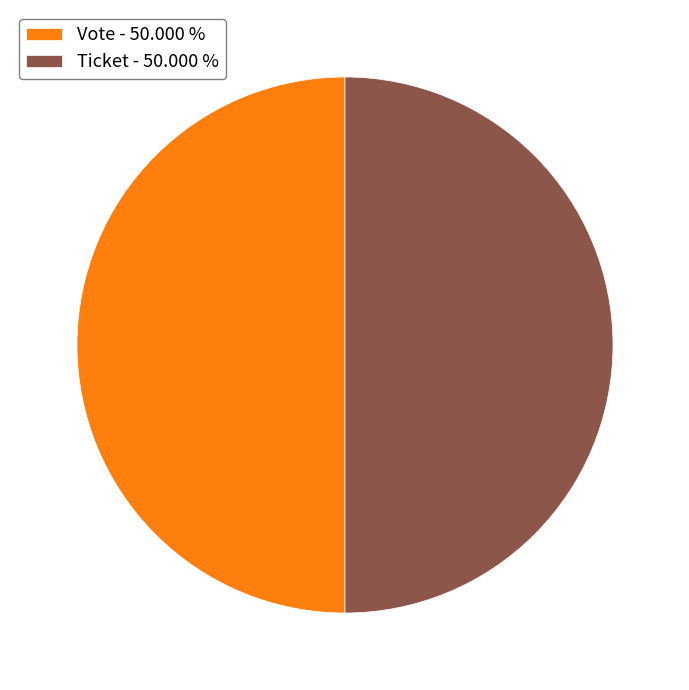

How many segments does this pie chart have?

2